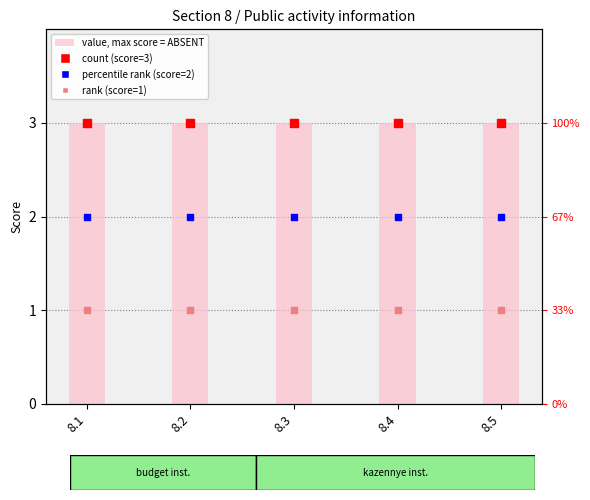

Which series has the largest total across all categories?

value, max score